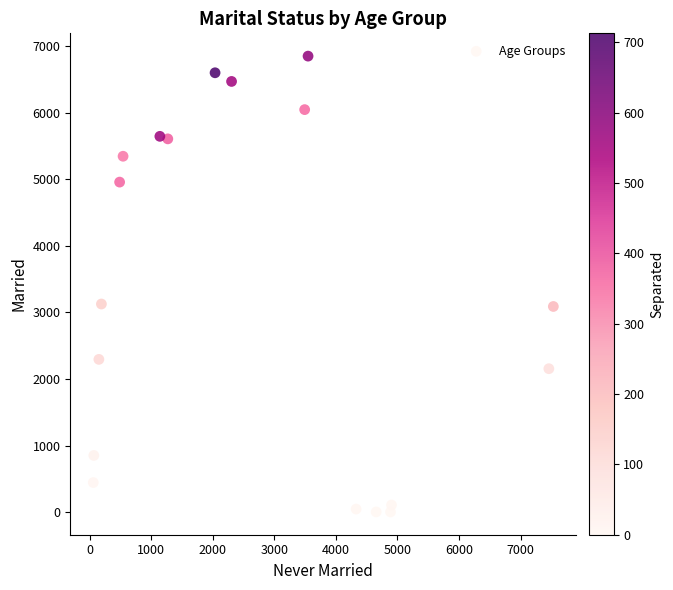

What is the range of Y values (max minus min)?

6842